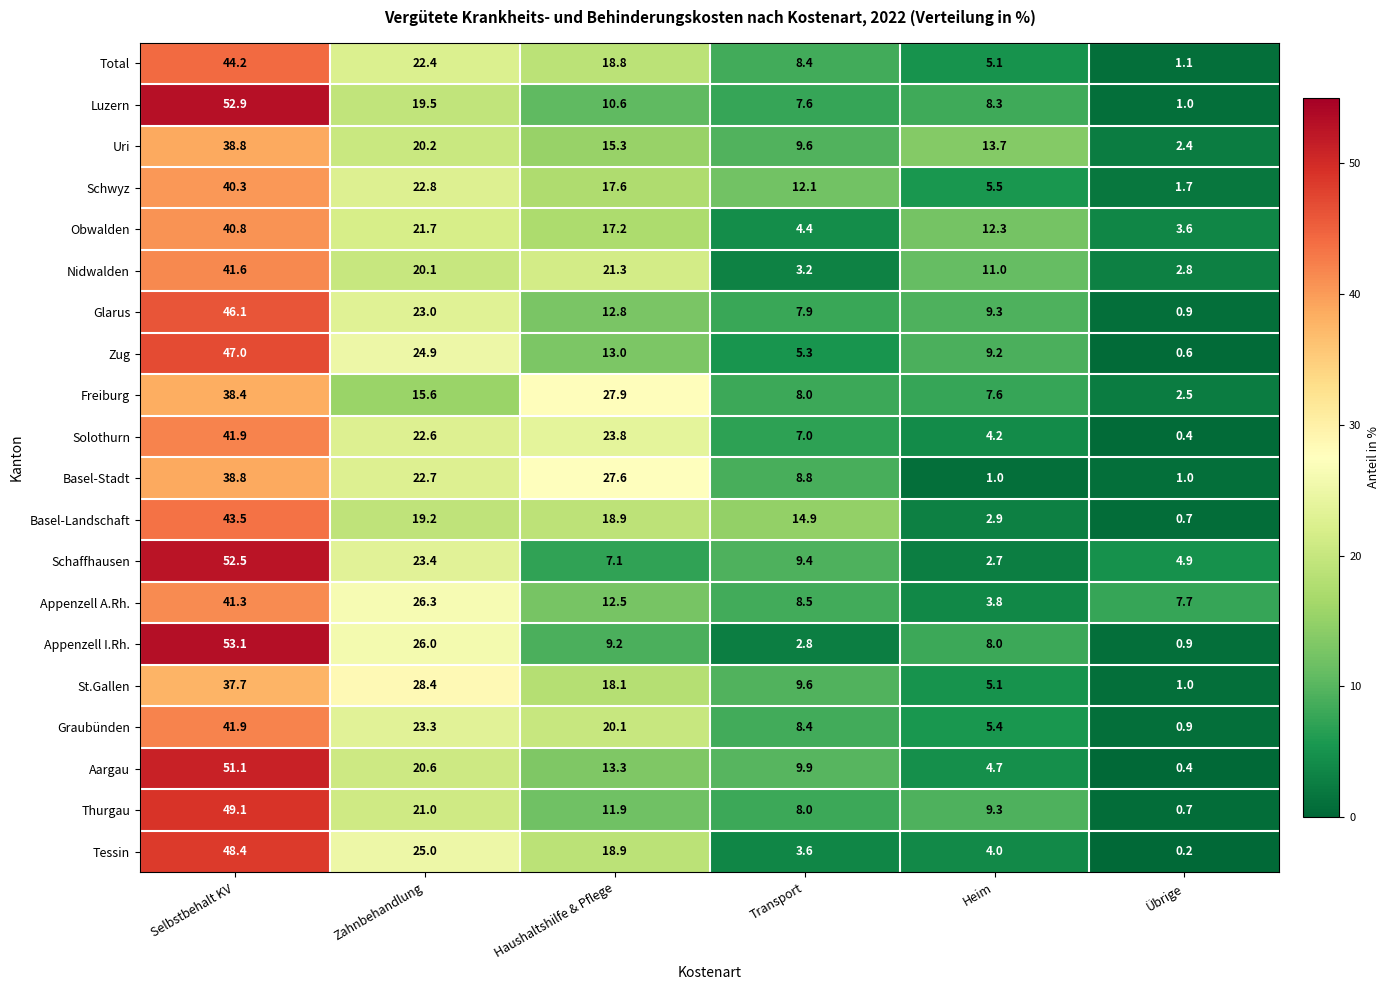

What is the sum of all St.Gallen values?

99.9